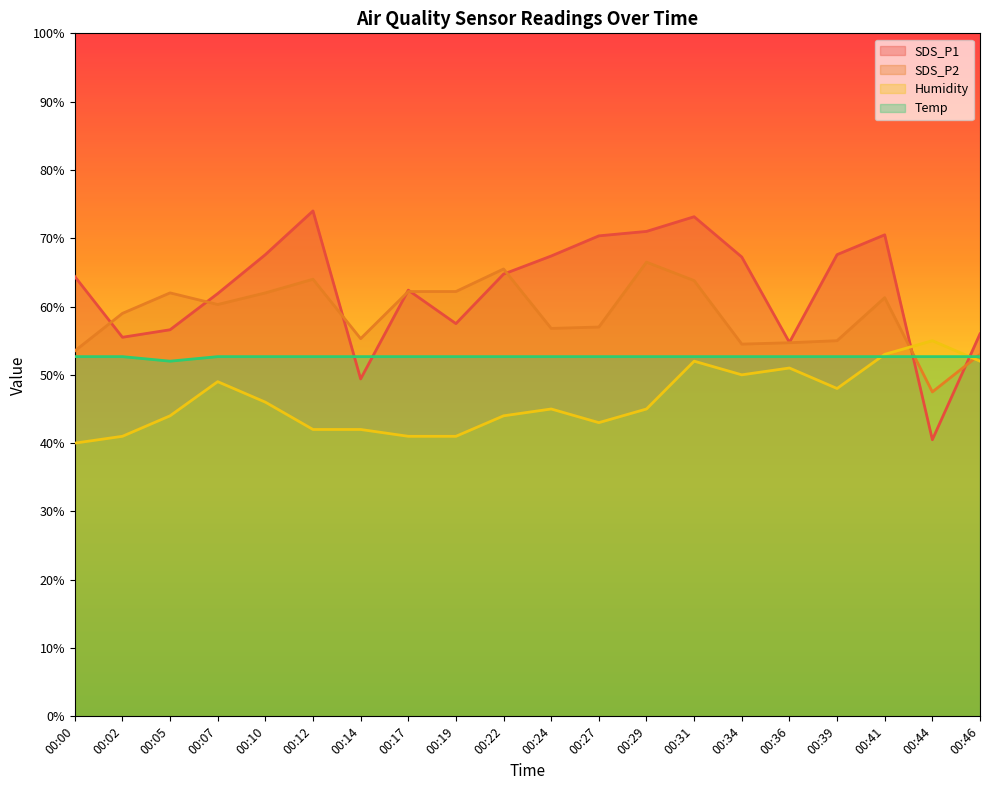

Where is the first local maximum for SDS_P1?

00:12